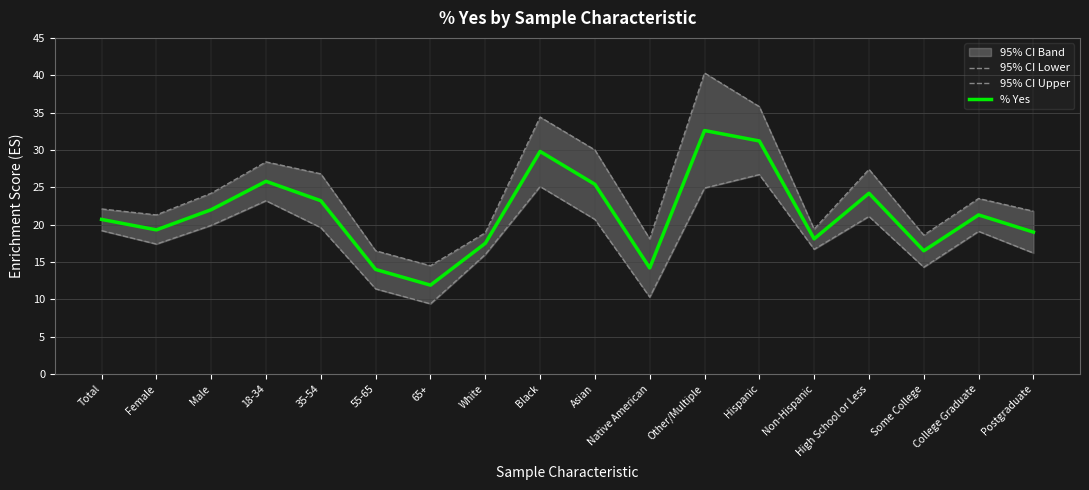

Where does the % Yes series first go above 21?

Male